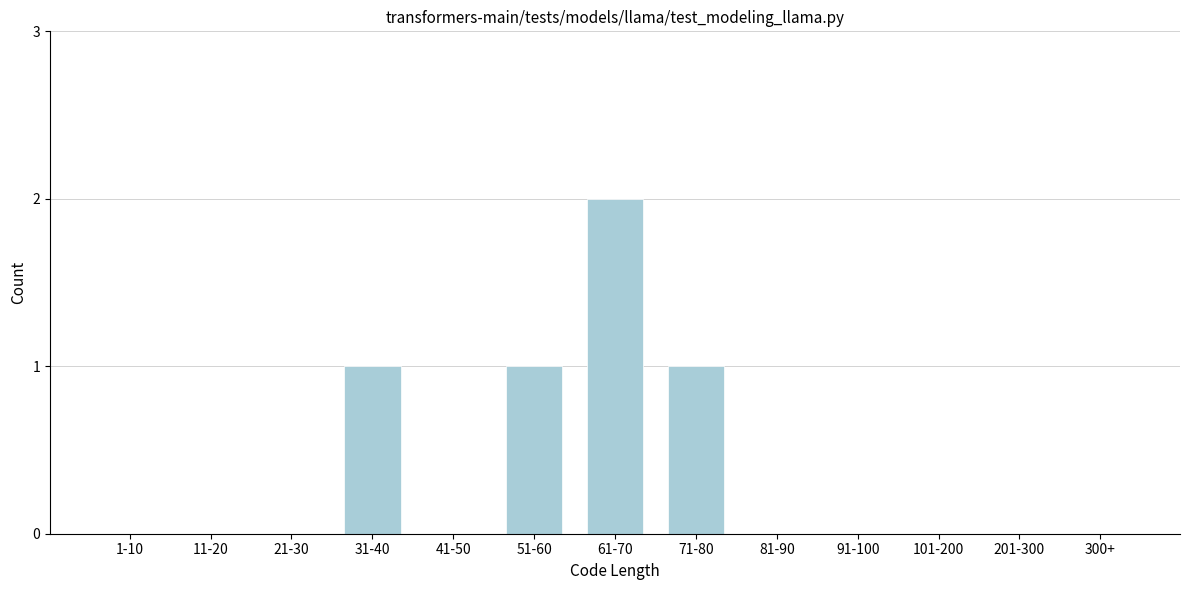

Reading left to right, what are all the values shown in this chart?

1-10=0	11-20=0	21-30=0	31-40=1	41-50=0	51-60=1	61-70=2	71-80=1	81-90=0	91-100=0	101-200=0	201-300=0	300+=0